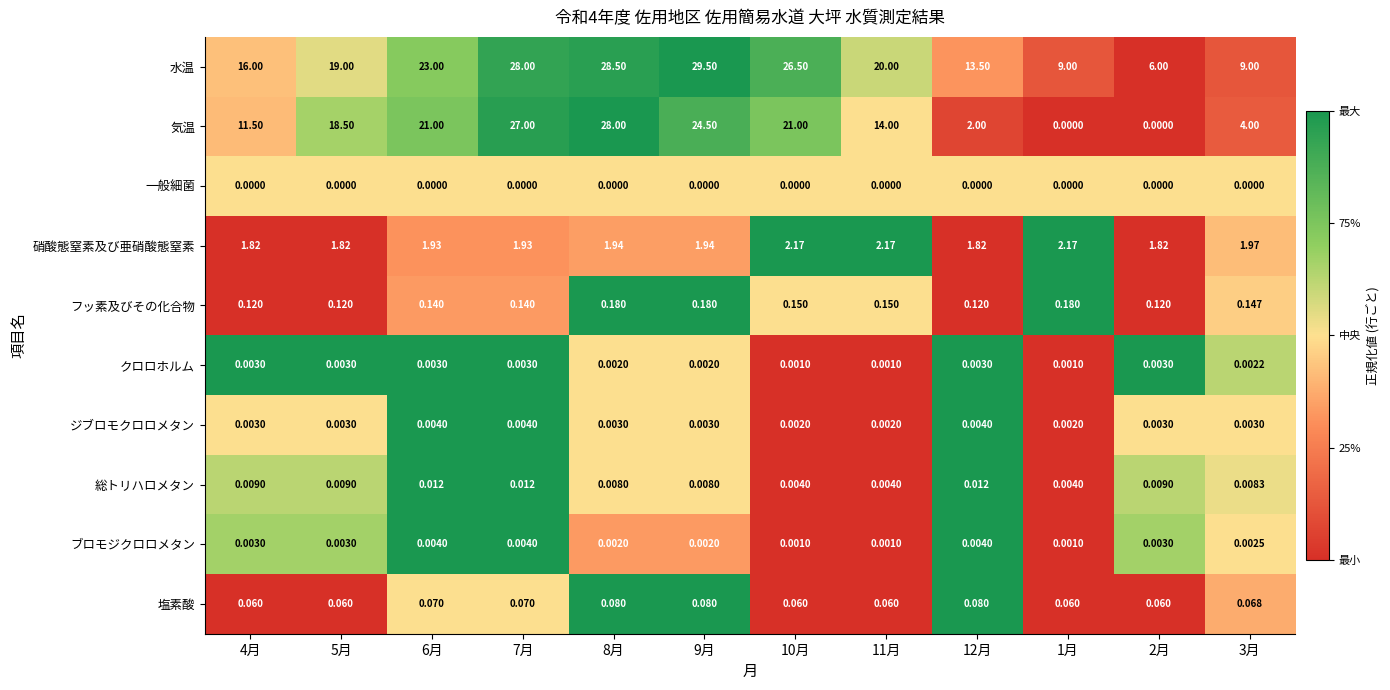

Which series has the largest total across all categories?

水温